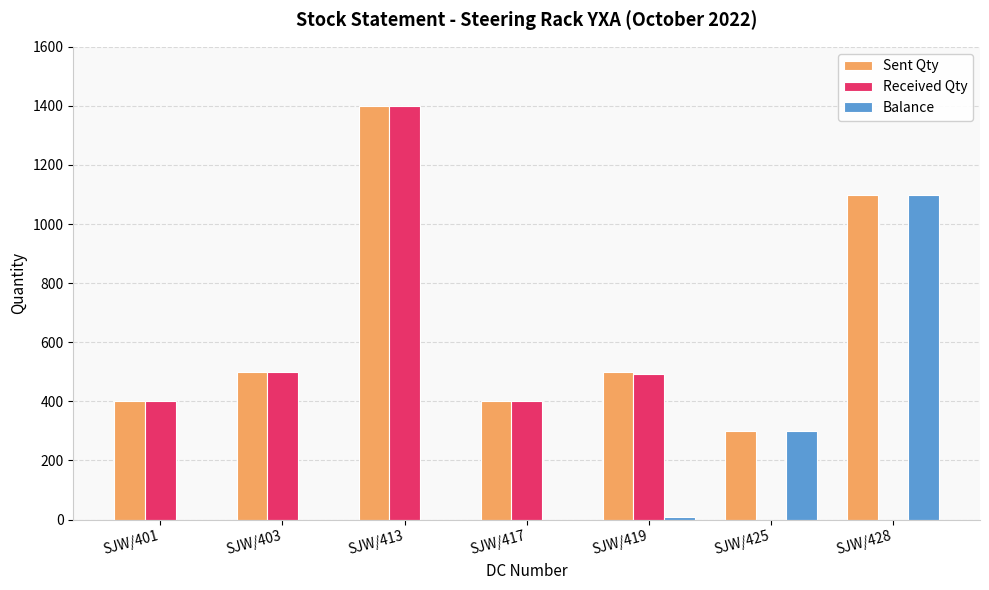

What is the average value of the Sent Qty series?

657